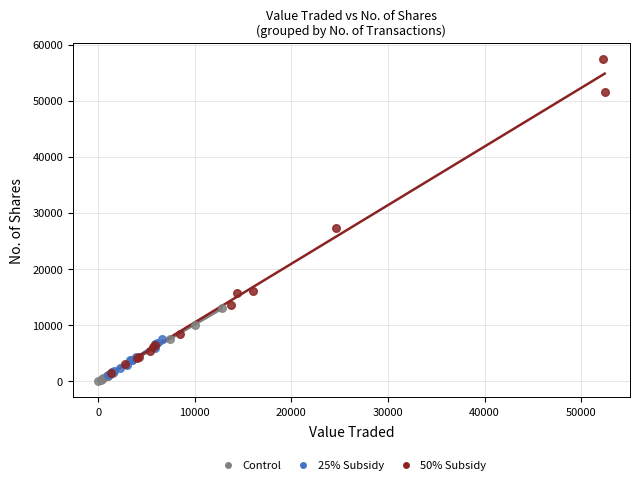

Which series reaches the maximum Y coordinate?

50% Subsidy